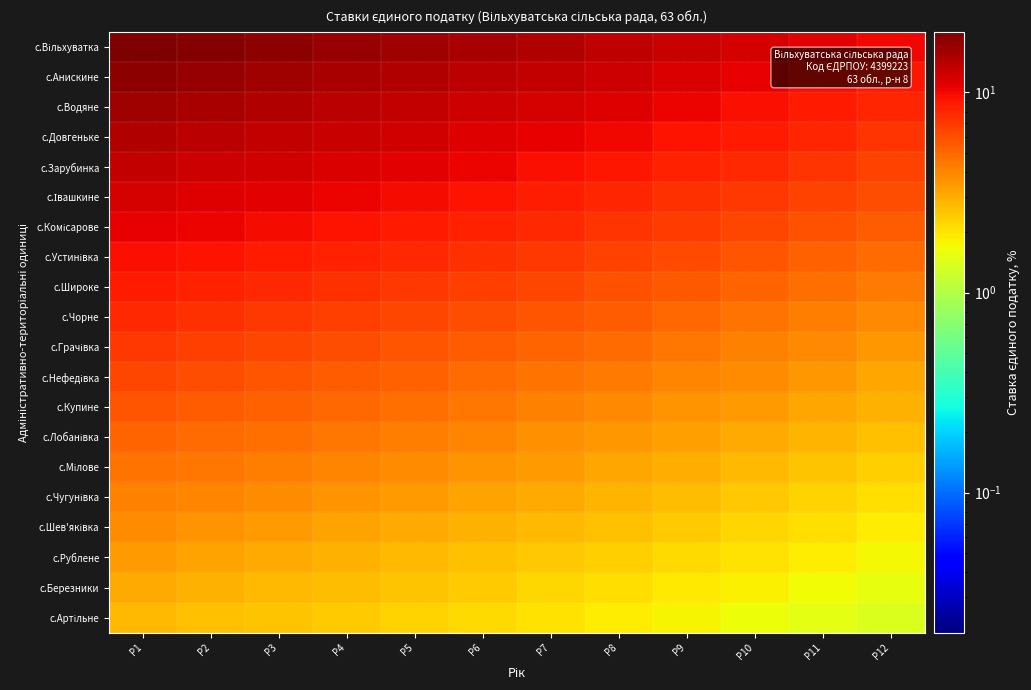

At which category is the sum across all series the highest?

P1